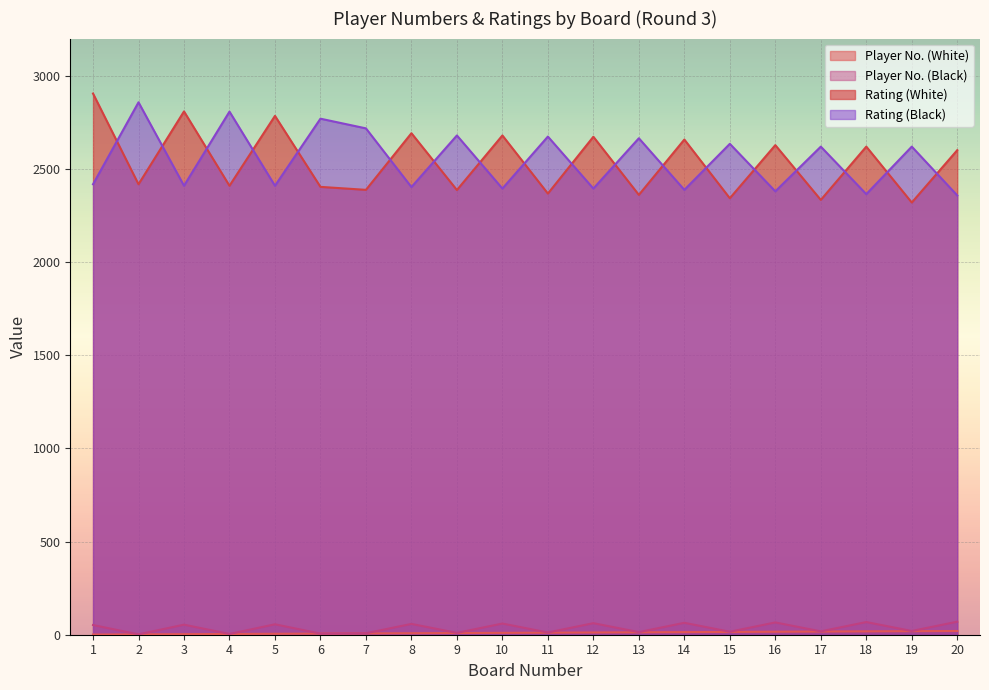

True or false: Rating (Black) has more than 0 points higher than both neighbors.

True